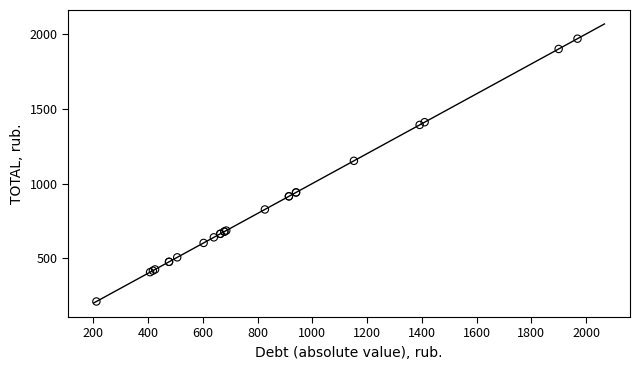

What Y value in the scatter plot is closest to 1089?

1151.8